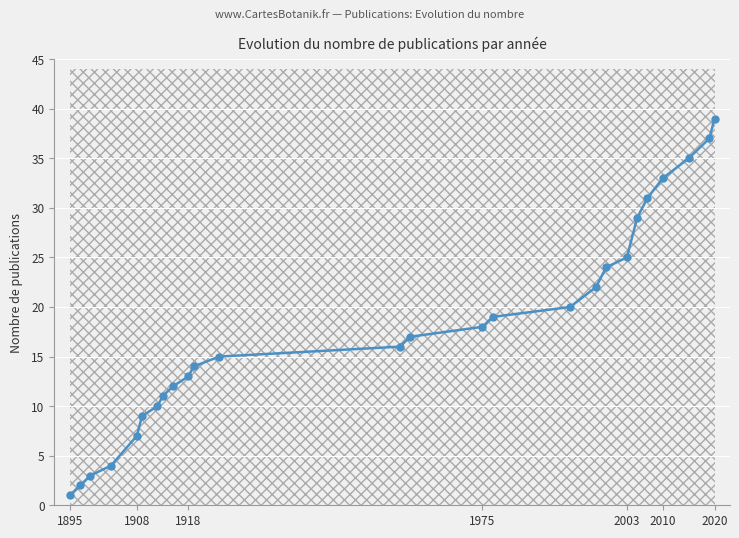

The value at 2003 is 34. True or false?

False